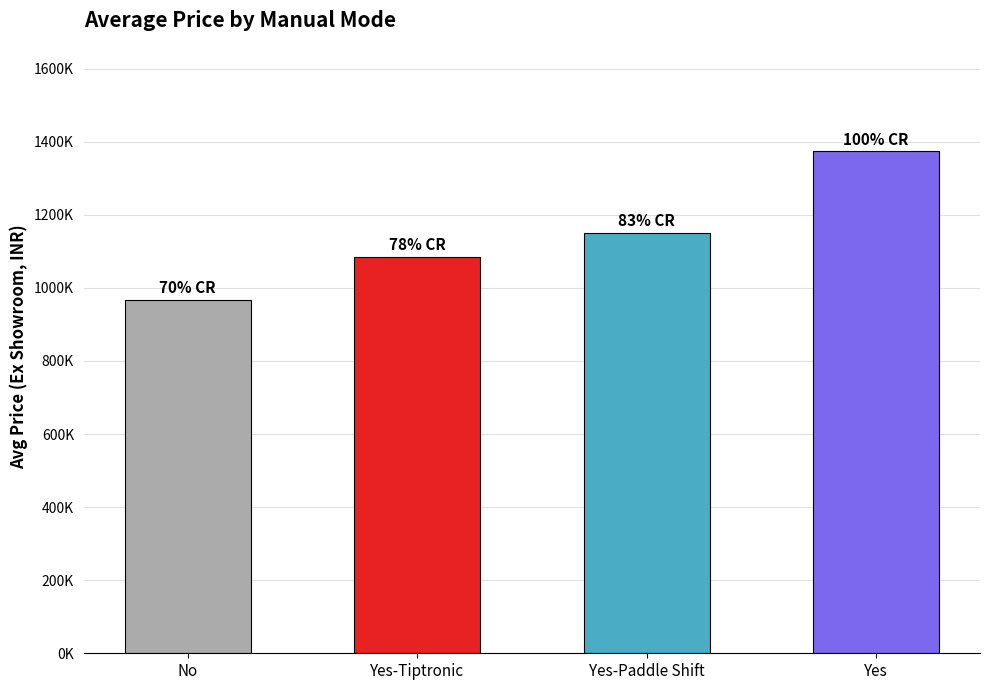

Does the chart contain any negative values?

No